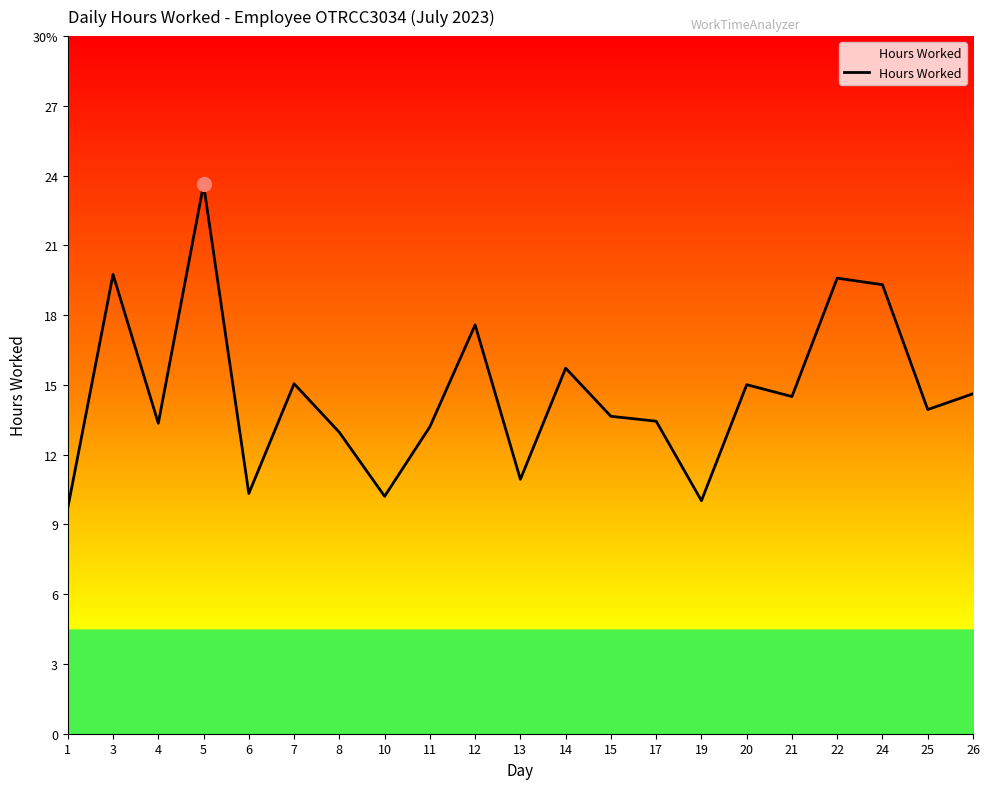

Is this an area chart (filled region under the line)?

Yes